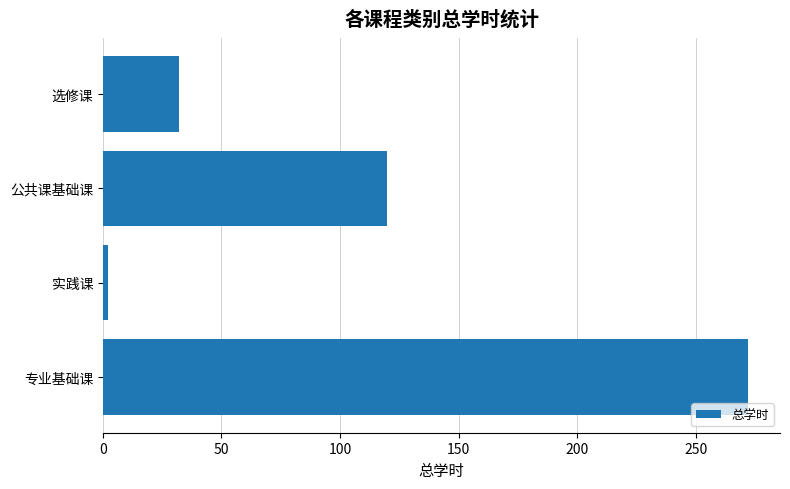

What is the sum of all values?

426